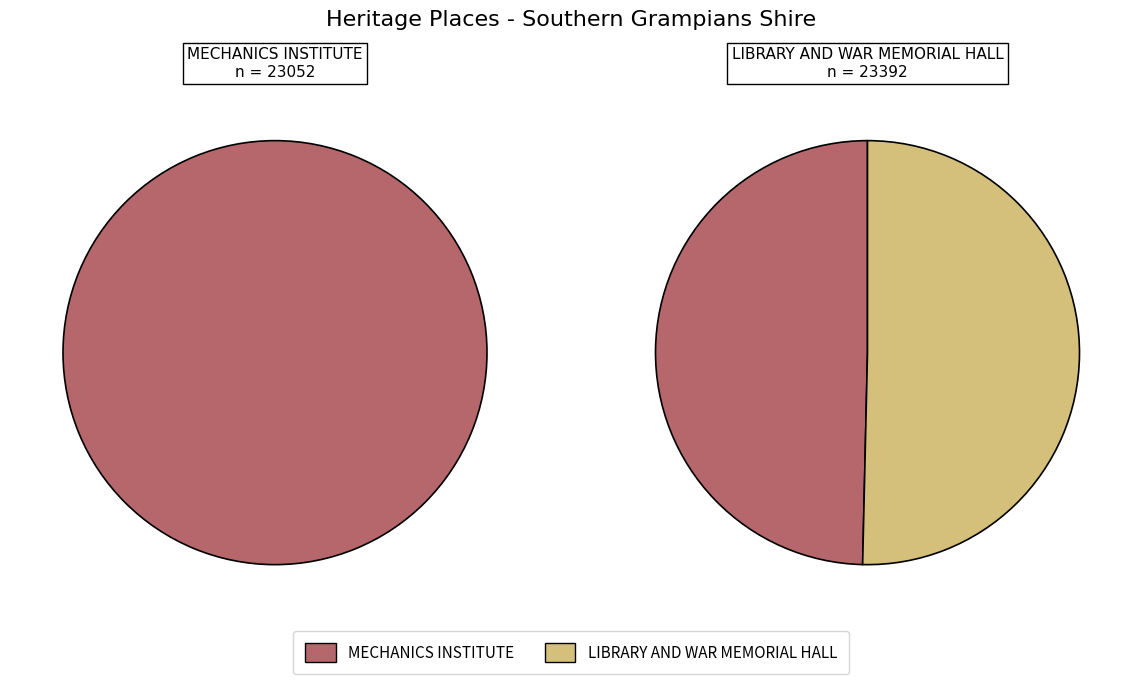

Between MECHANICS INSTITUTE and LIBRARY AND WAR MEMORIAL HALL, which is larger?

LIBRARY AND WAR MEMORIAL HALL